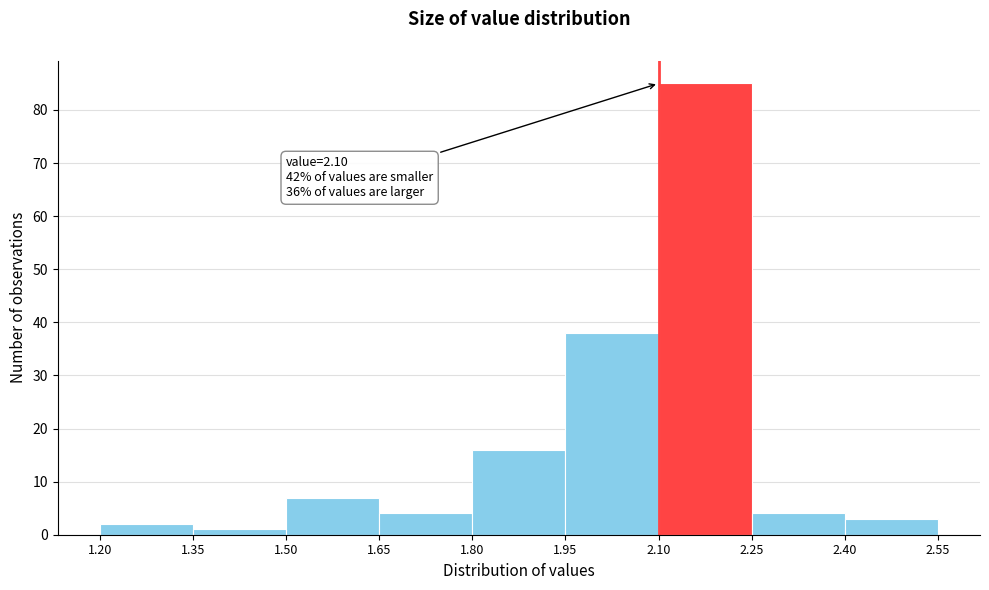

Which range on the x-axis has the tallest bar?

2.10 to 2.25